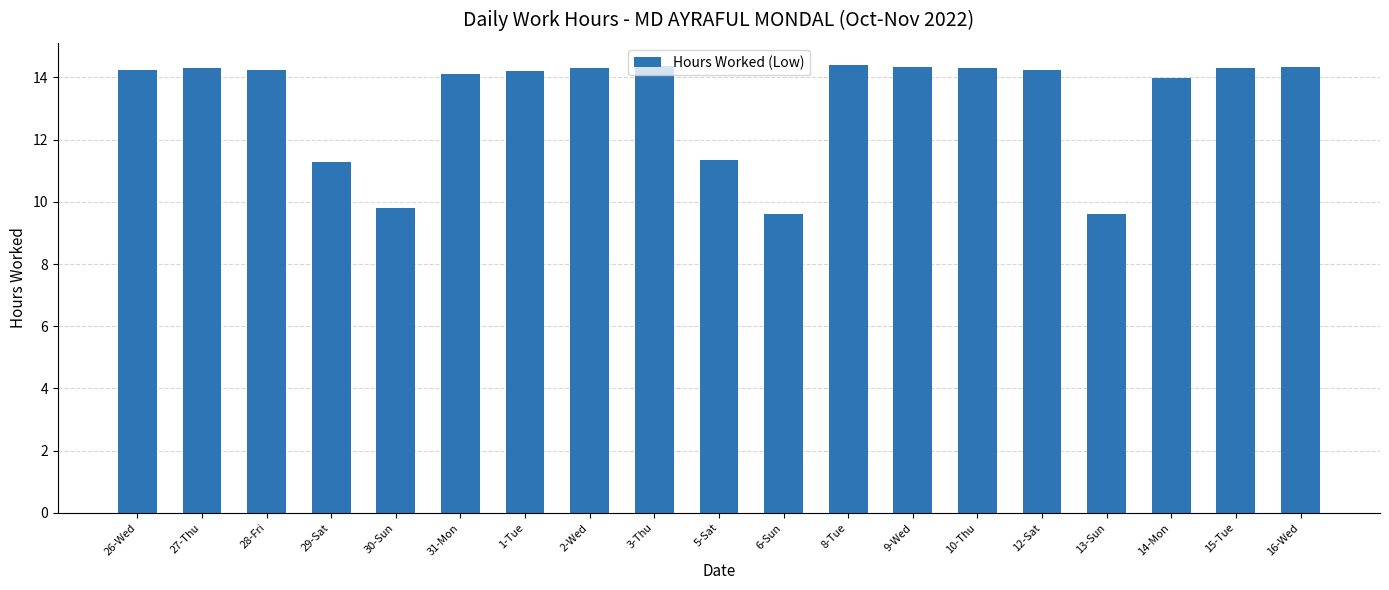

The value at 13-Sun is 9.6. True or false?

True